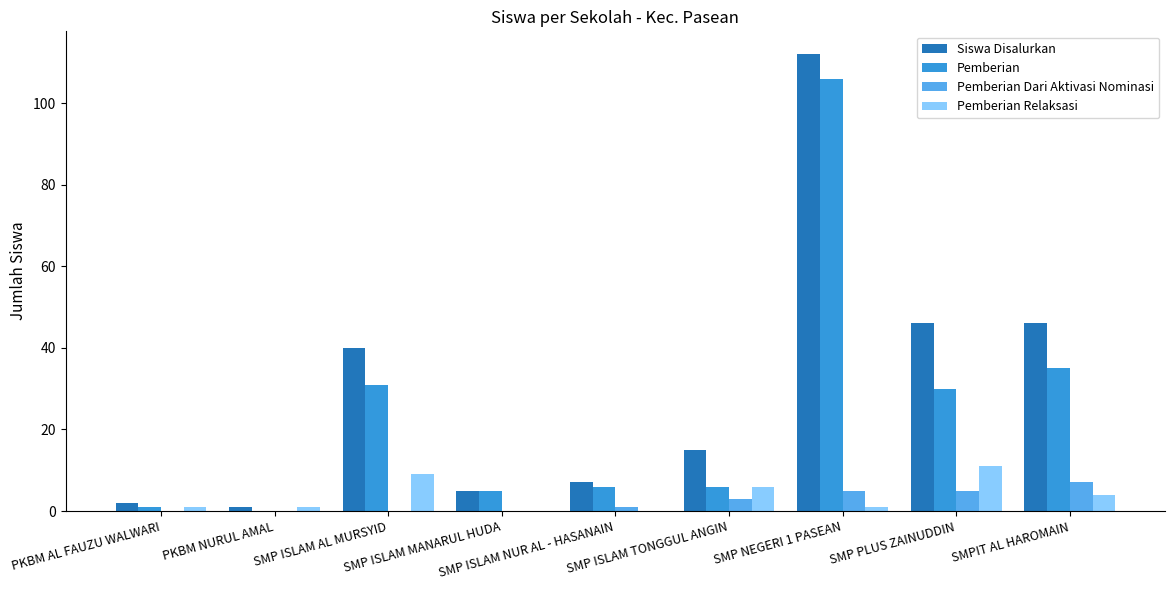

True or false: Pemberian Dari Aktivasi Nominasi has a value of 0 at PKBM NURUL AMAL.

True